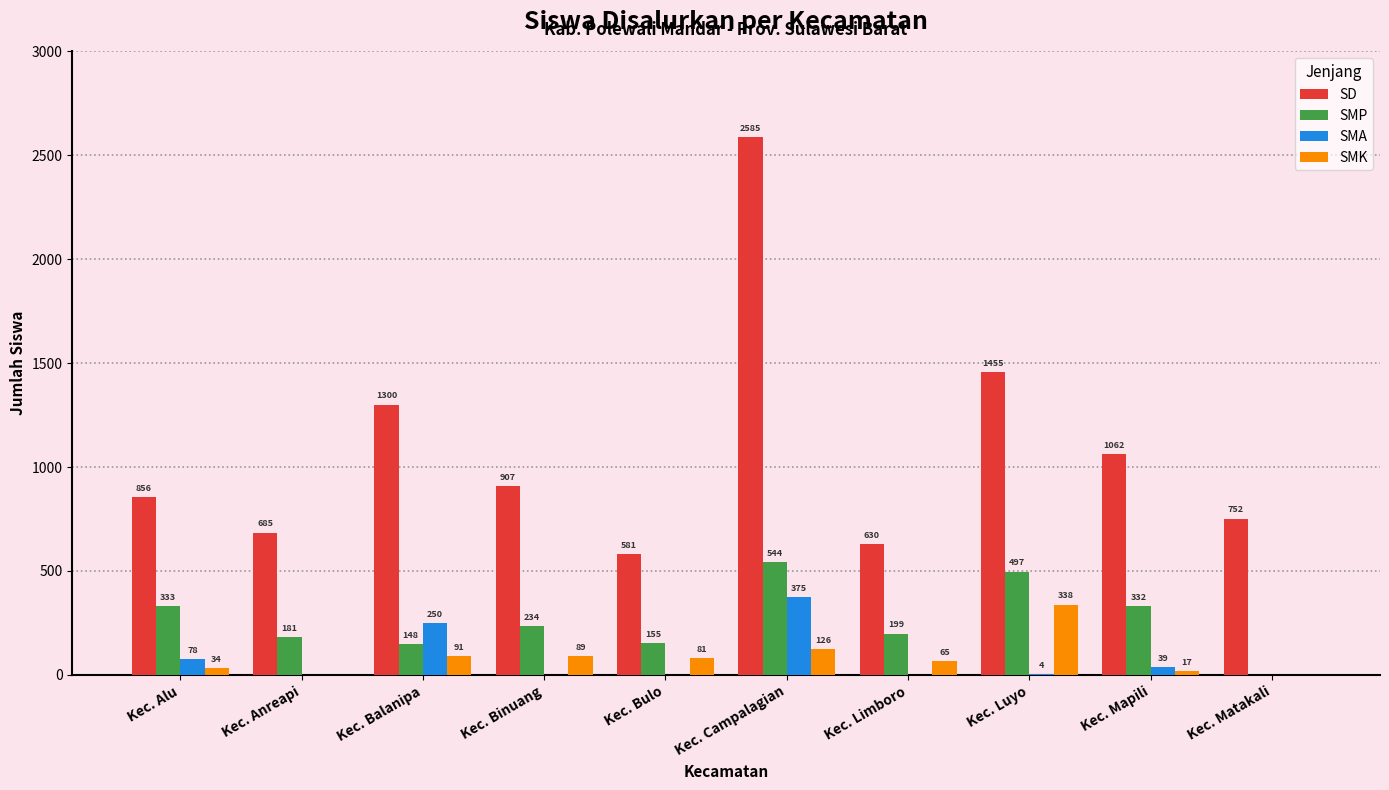

What is the highest value of the SMA series?

375